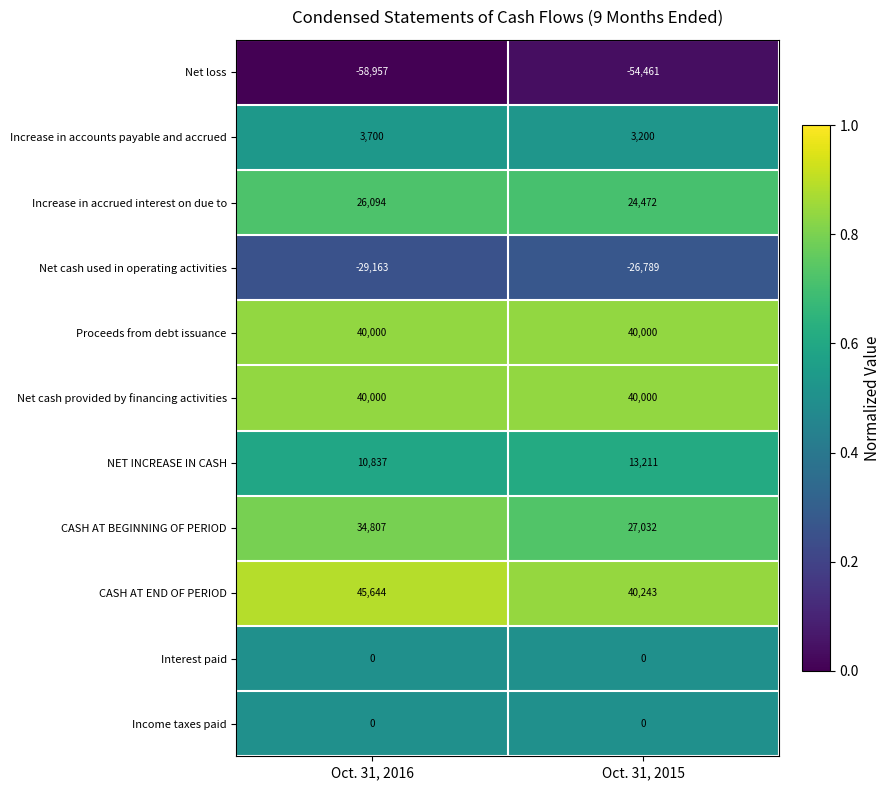

Which series has the largest range (max minus min)?

CASH AT BEGINNING OF PERIOD